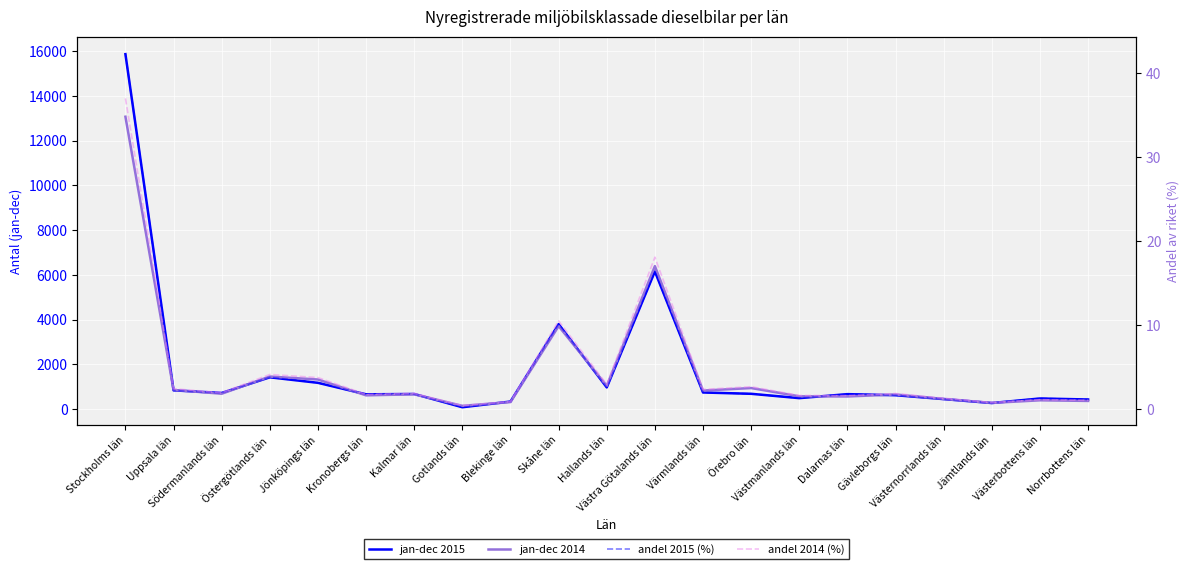

How many interior local peaks does the andel 2015 (%) series have?

6